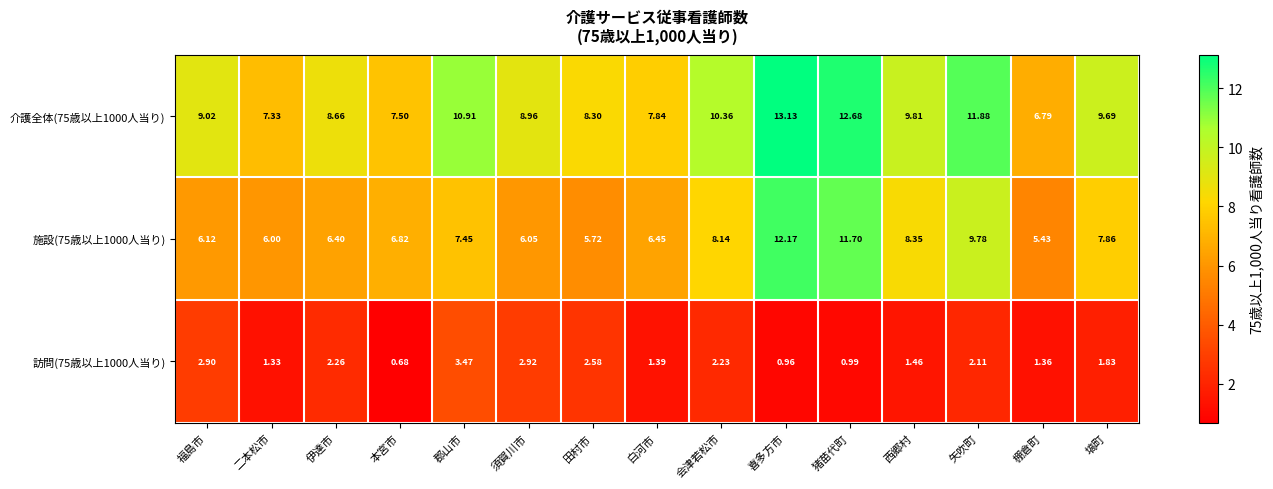

Rank the categories by 訪問(75歳以上1000人当り) value from lowest to highest.

本宮市, 喜多方市, 猪苗代町, 二本松市, 棚倉町, 白河市, 西郷村, 塙町, 矢吹町, 会津若松市, 伊達市, 田村市, 福島市, 須賀川市, 郡山市